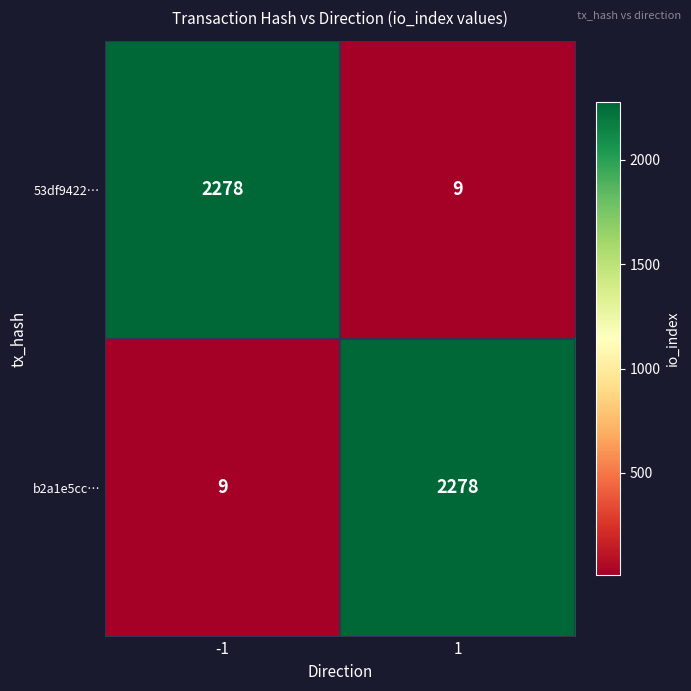

What is the minimum value shown in the chart?

9